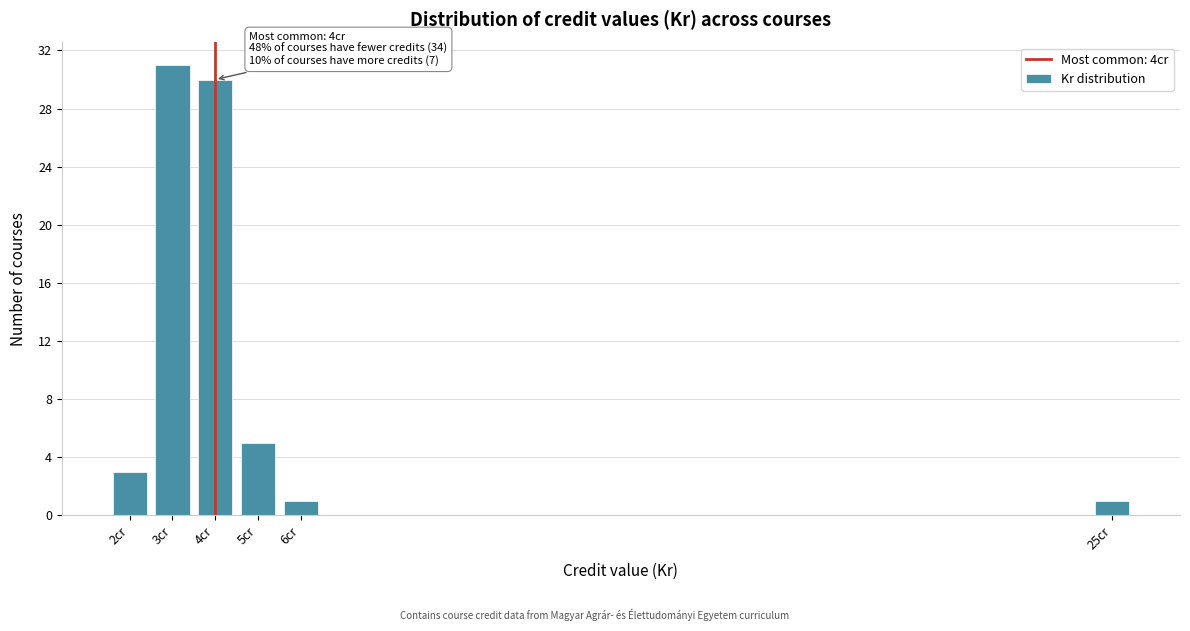

Reading left to right, list all the values displayed in this chart.

3	31	30	5	1	1